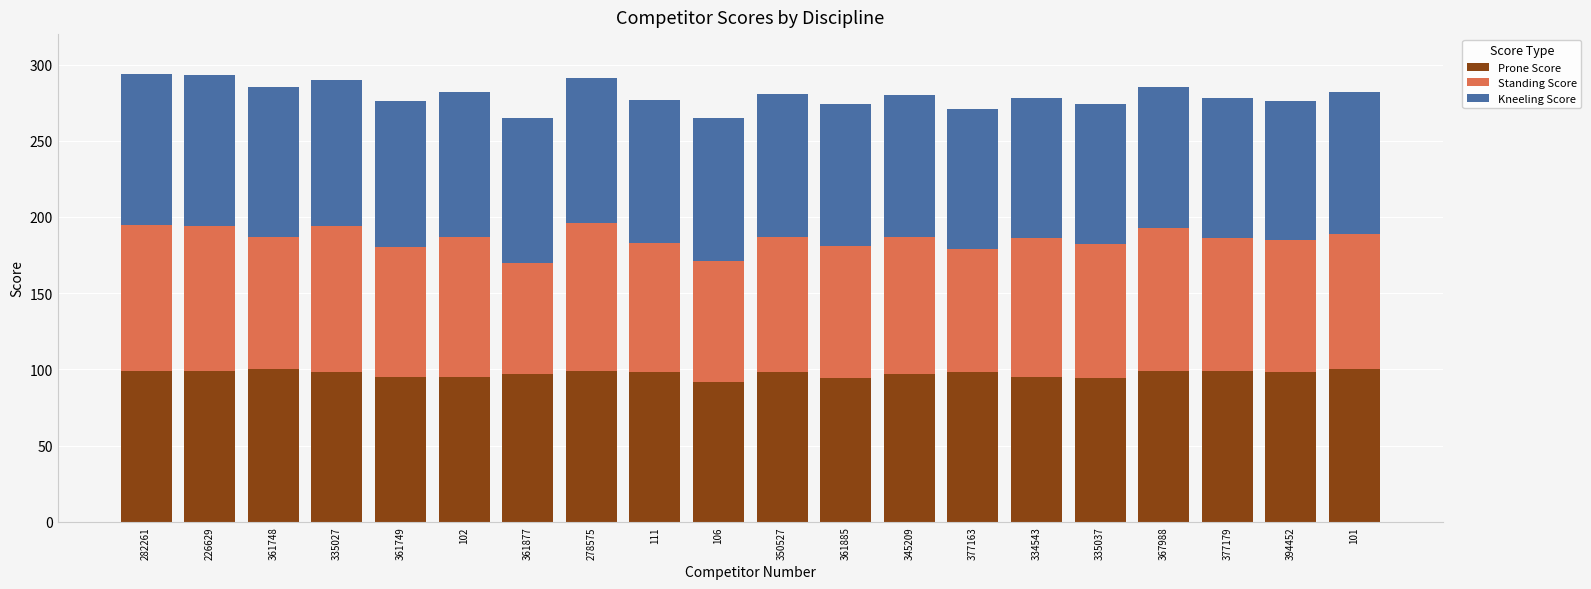

How many bars are there in total?

20